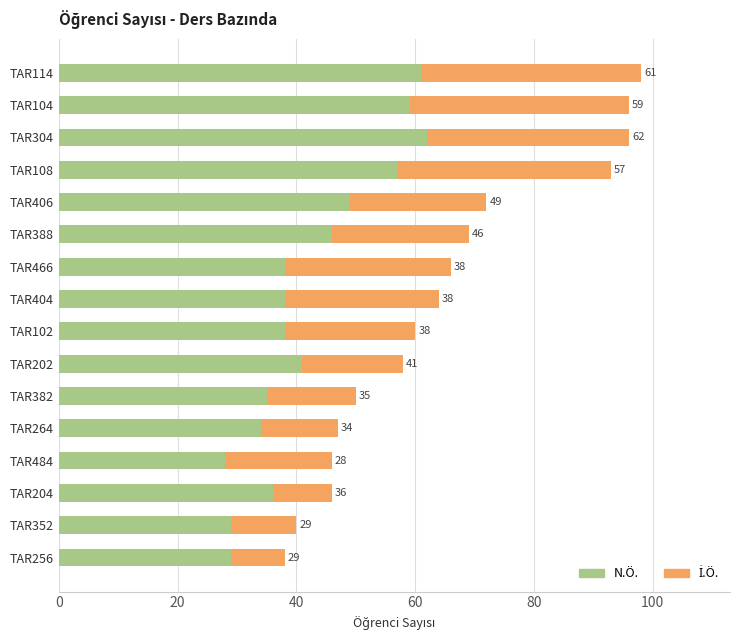

What is the minimum value for N.Ö.?

28